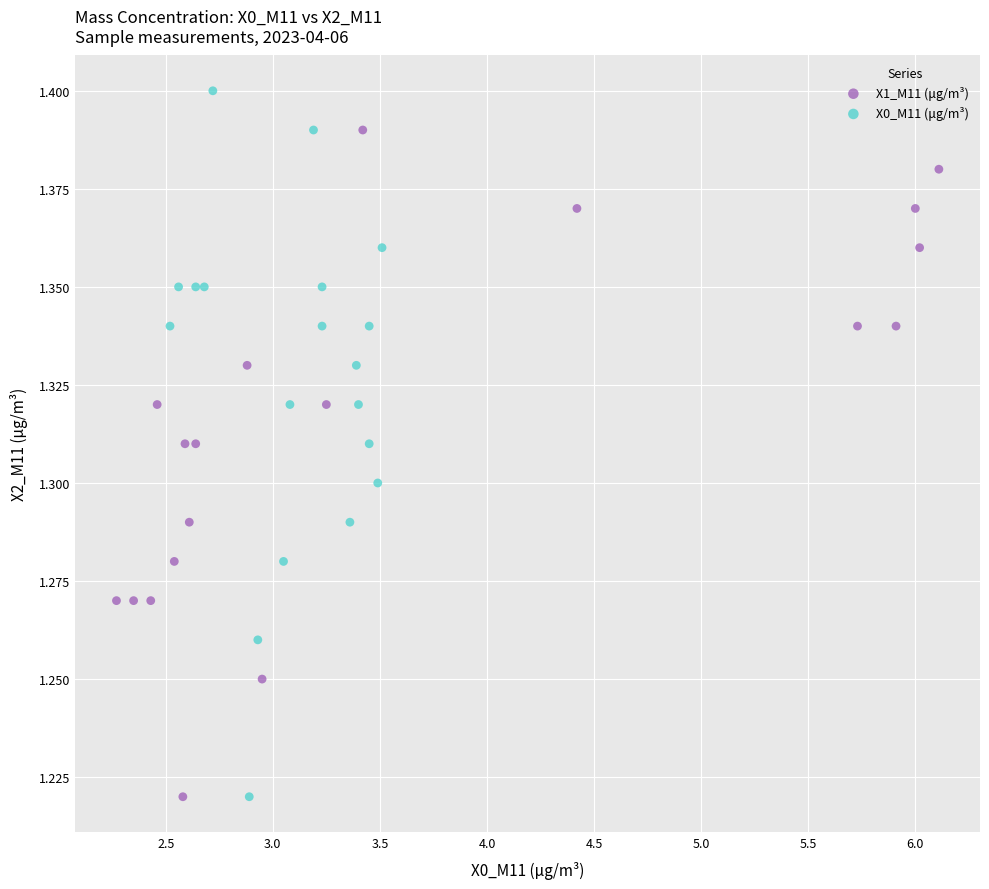

Which series has the widest spread of Y values?

X0_M11 (μg/m³)